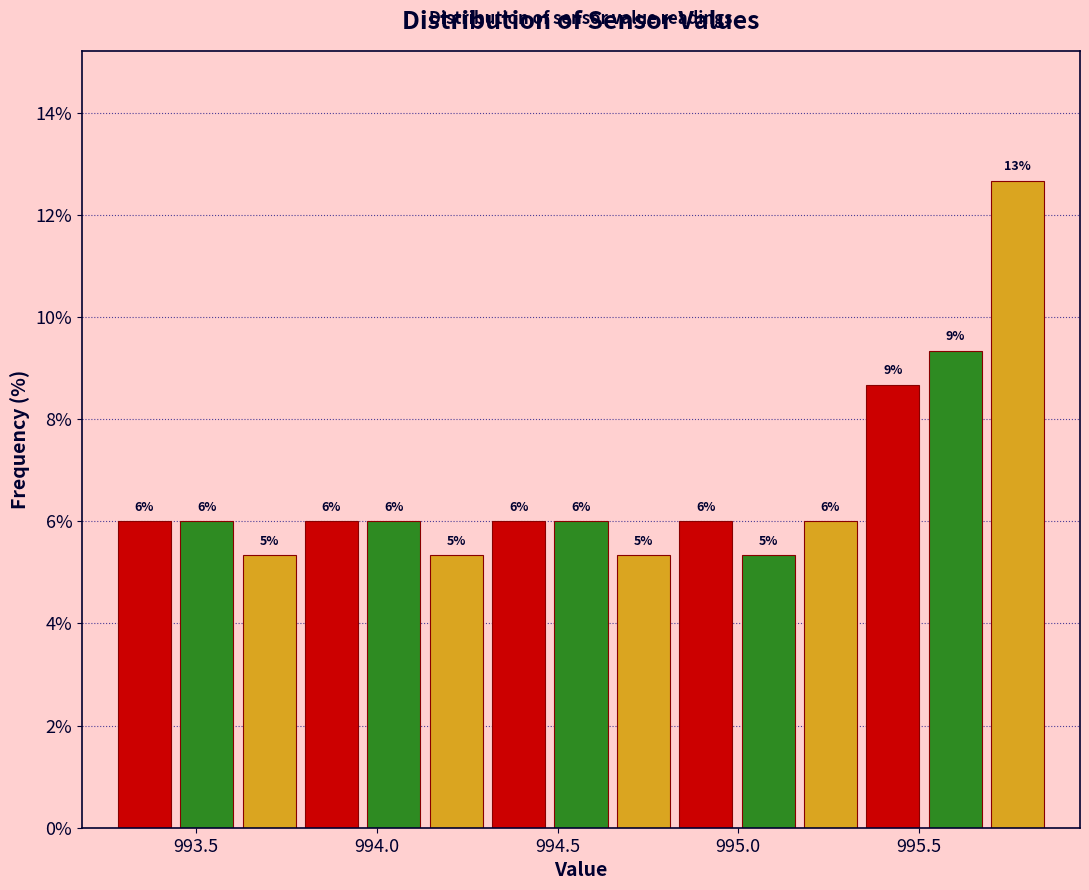

Around what value on the x-axis is the tallest bar? Give the approximate position of its centre, as read against the axis.

995.75